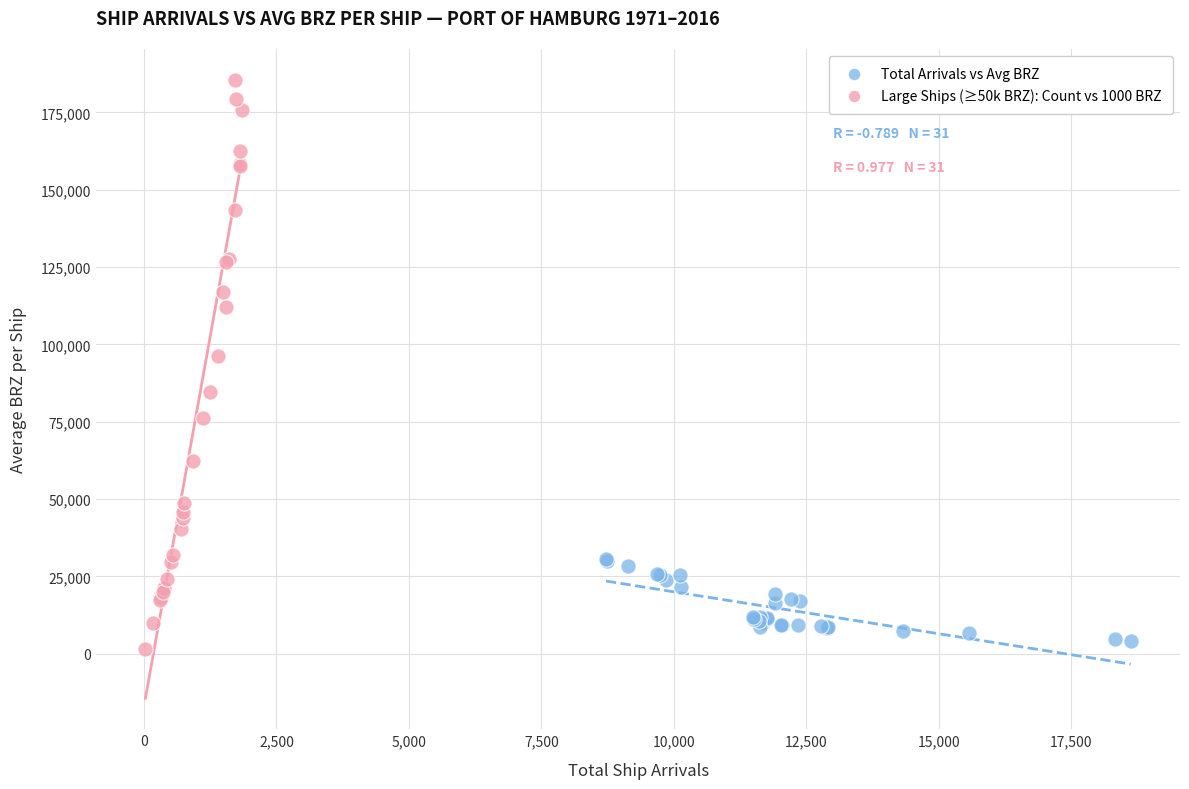

Which series reaches the minimum Y coordinate?

Large Ships (≥50k BRZ): Count vs 1000 BRZ